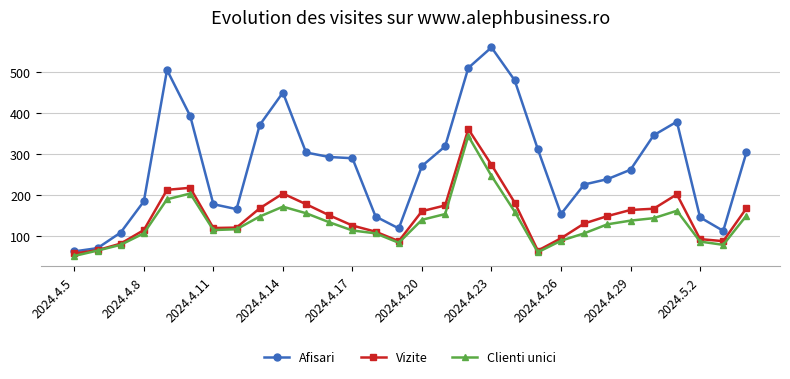

What is the greatest value displayed?

559